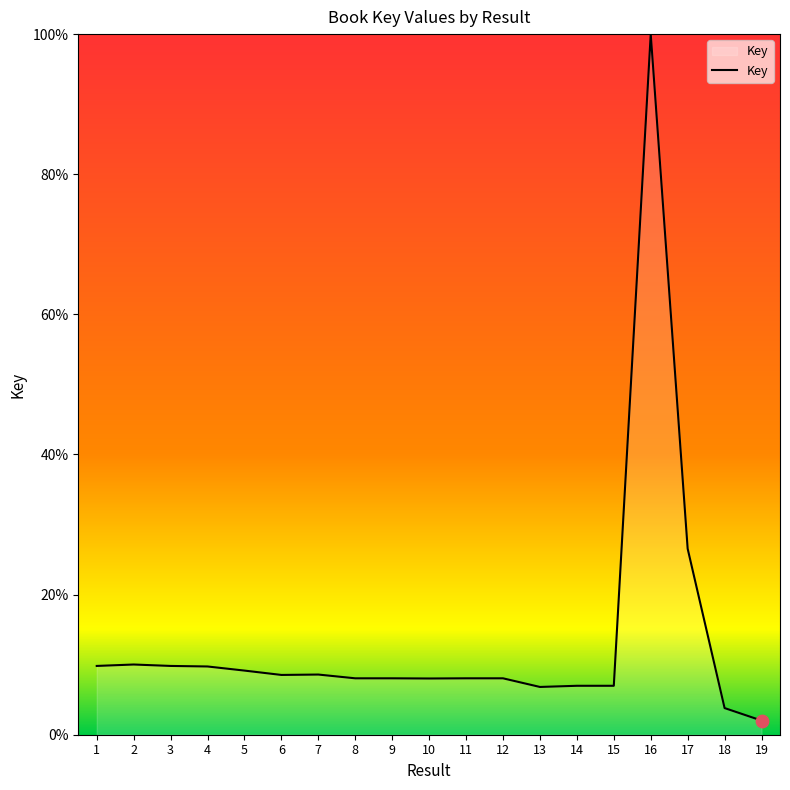

Approximately how many times larger is the value at 1 compared to 16?

0.1